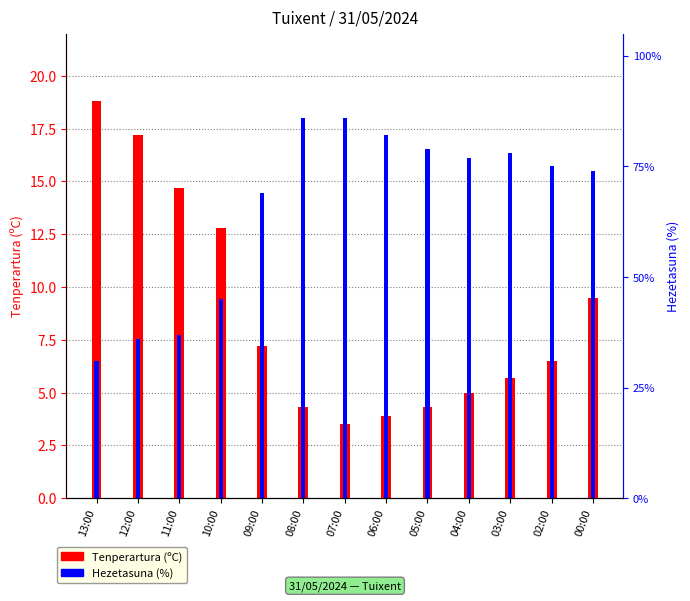

Where does the Tenperartura (ºC) series first go above 6?

13:00